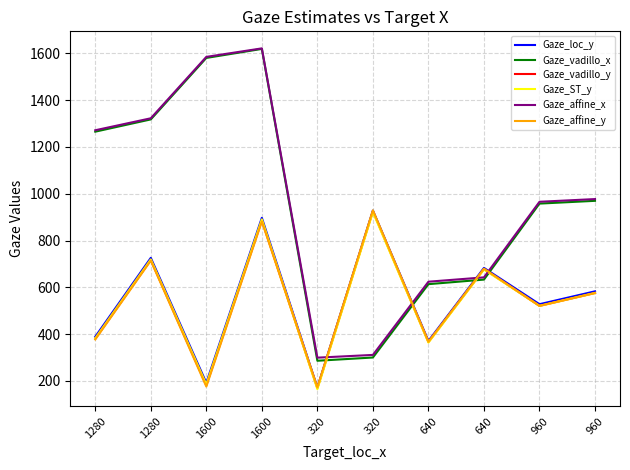

What are all the series names shown in the legend?

Gaze_loc_y, Gaze_vadillo_x, Gaze_vadillo_y, Gaze_ST_y, Gaze_affine_x, Gaze_affine_y